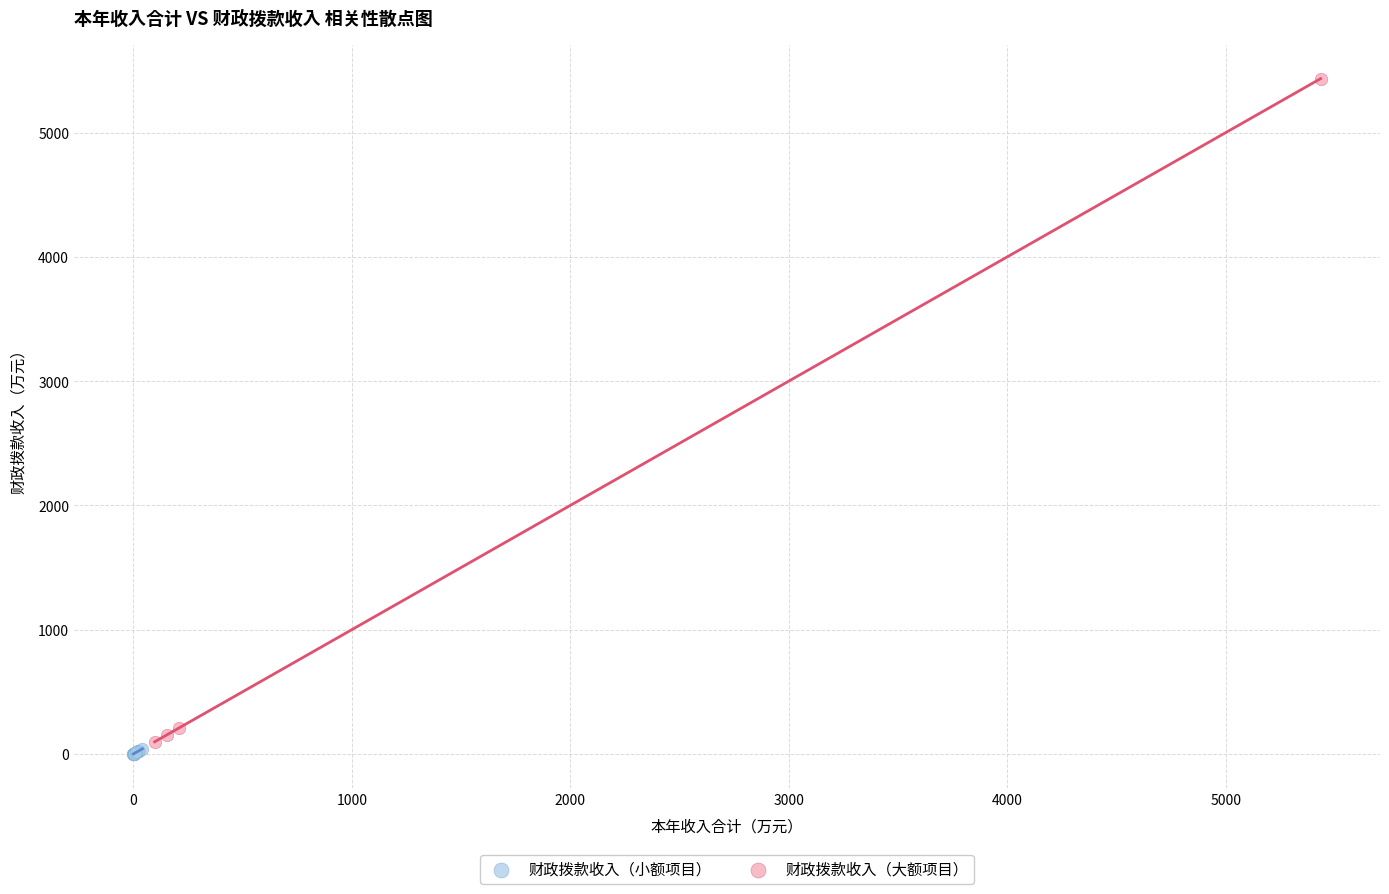

Which series has the largest Y range (max minus min)?

财政拨款收入（大额项目）